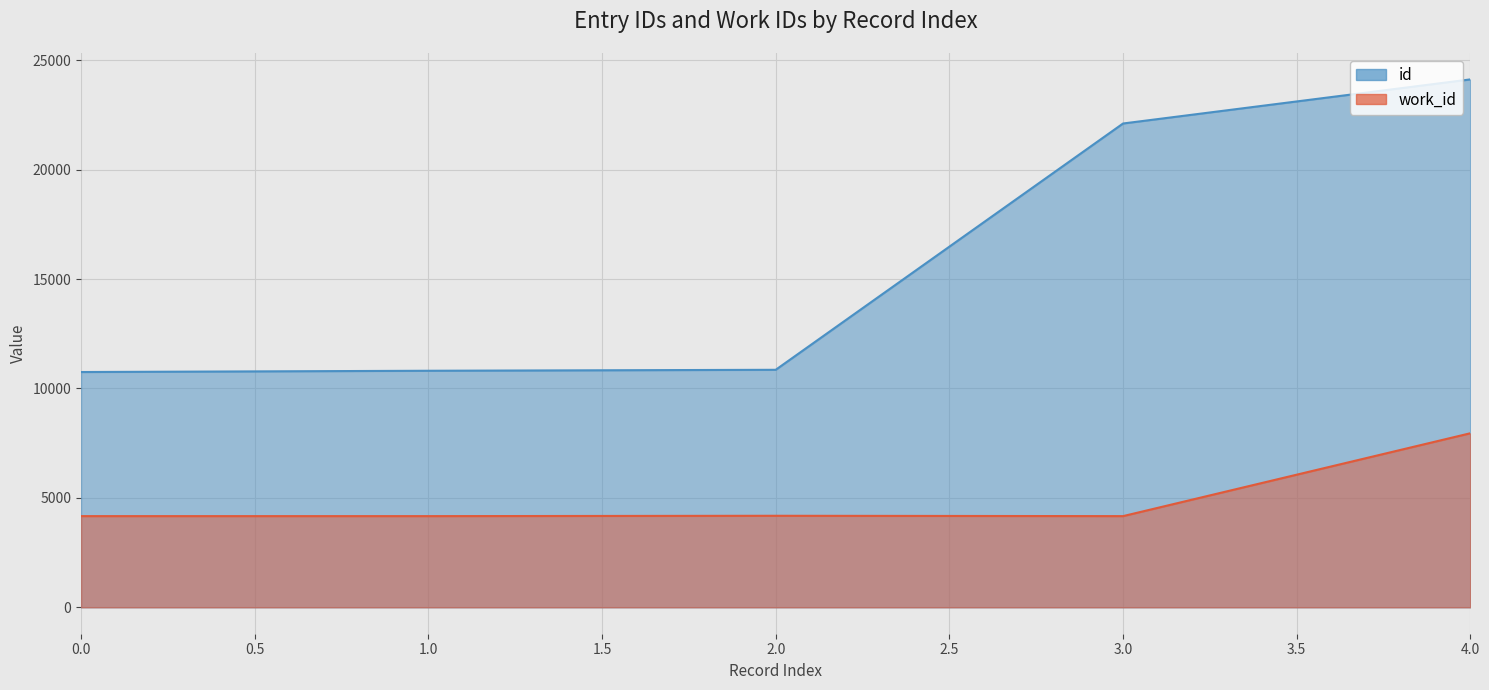

List the series in order of their overall mean, highest first.

id, work_id